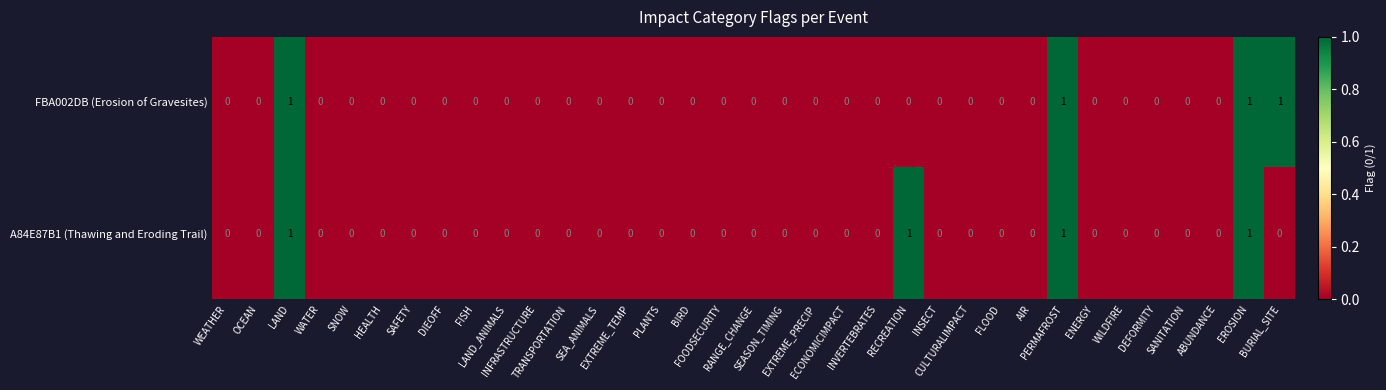

How many FBA002DB (Erosion of Gravesites) values are between 0 and 1?

35